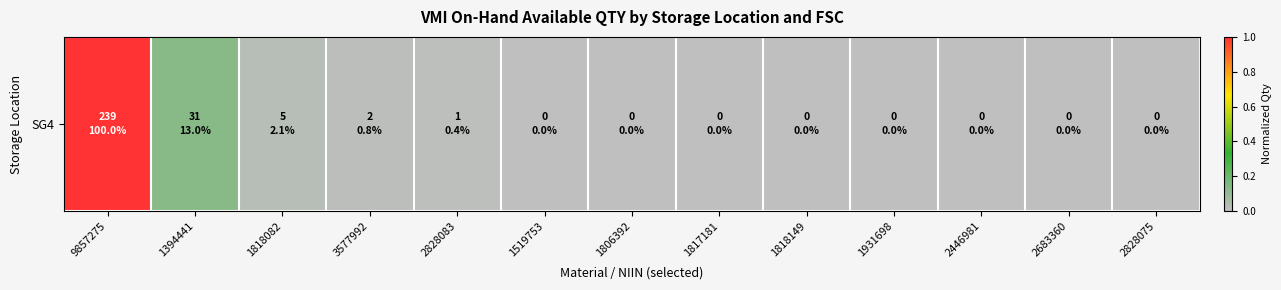

Which label corresponds to the largest value in the chart?

9857275